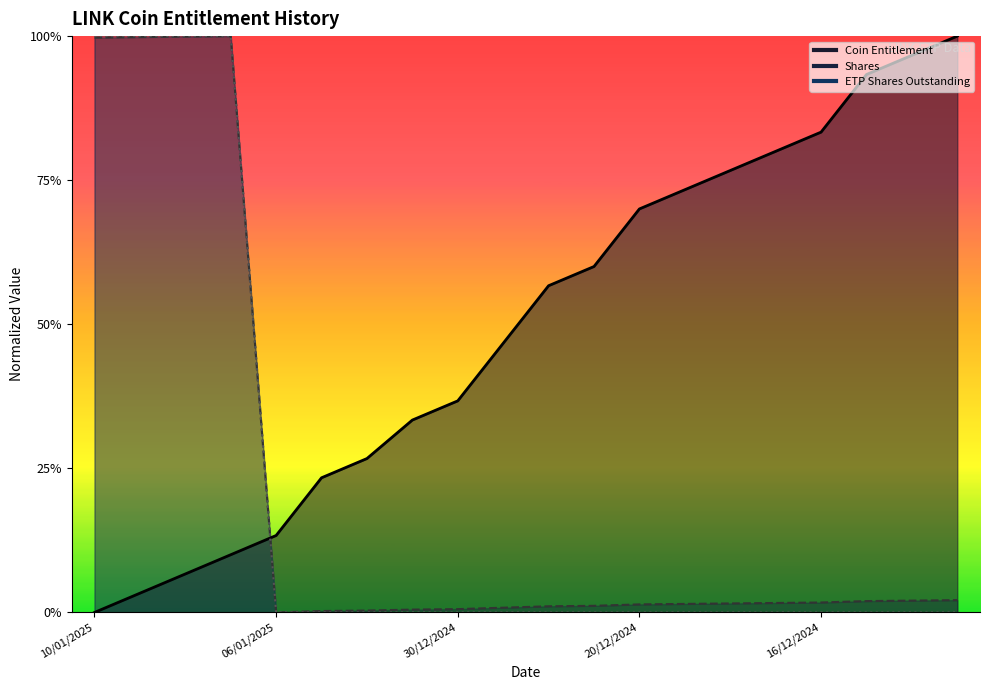

What is the difference between the highest and lowest values at 24/12/2024?

0.6